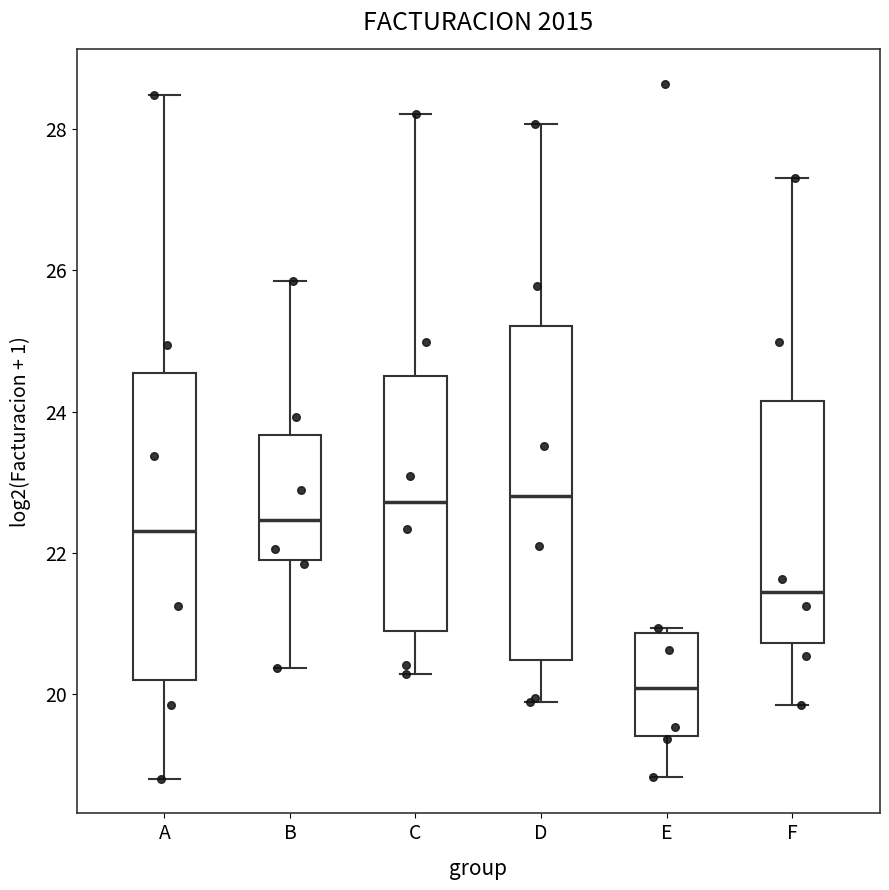

Reading left to right, transcribe this box plot: for each box, give where its median line is, the range the box spans, and where its two whiskers end, as read against the y-axis. The values are not printed on the chart, so give them approximately, as read against the axis.

A: median 22.4, box 20.2 to 24.6, whiskers 18.8 to 28.4
B: median 22.4, box 21.8 to 23.6, whiskers 20.4 to 25.8
C: median 22.8, box 20.8 to 24.6, whiskers 20.2 to 28.2
D: median 22.8, box 20.4 to 25.2, whiskers 19.8 to 28.0
E: median 20.0, box 19.4 to 20.8, whiskers 18.8 to 21.0
F: median 21.4, box 20.8 to 24.2, whiskers 19.8 to 27.4